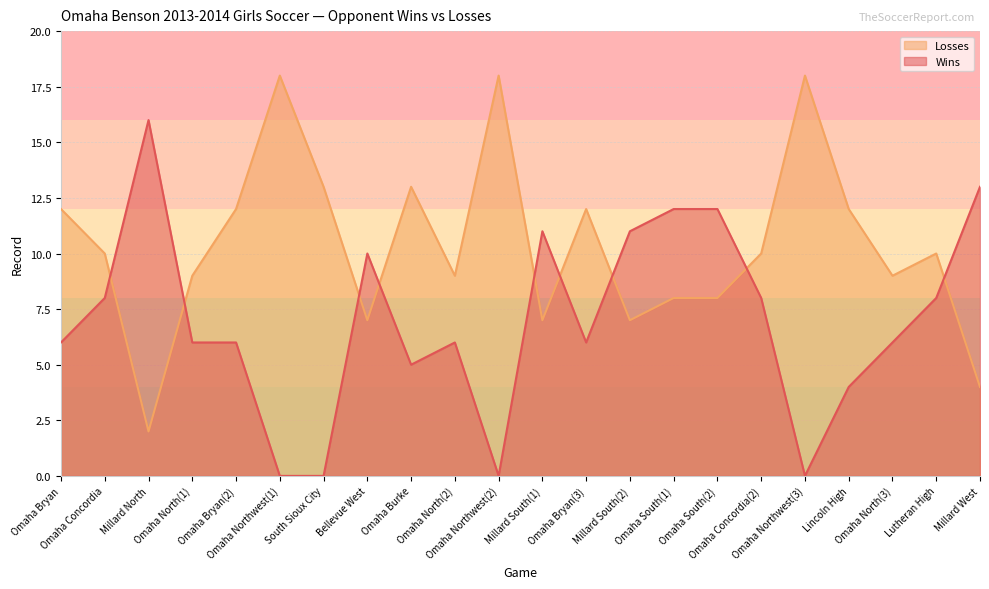

The Wins series shows 6 at Omaha Bryan(3). True or false?

True